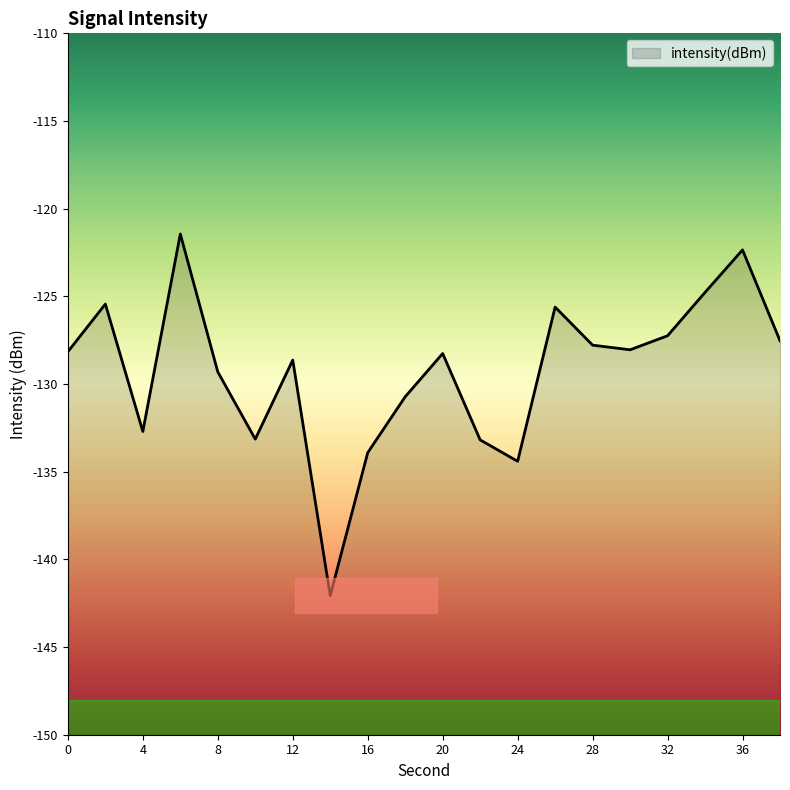

Where is the data nearest to the value -131?

18